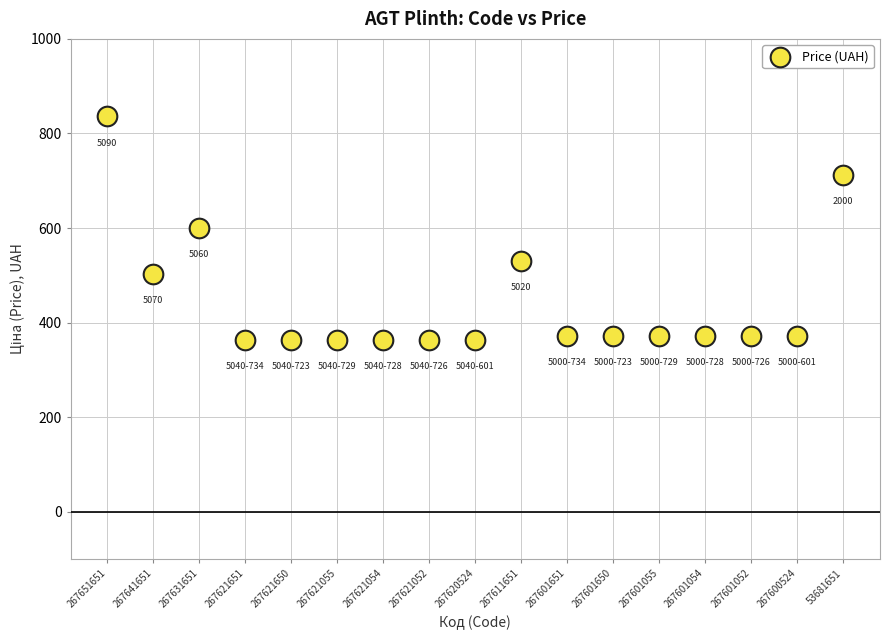

What is the range of Y values (max minus min)?

472.6